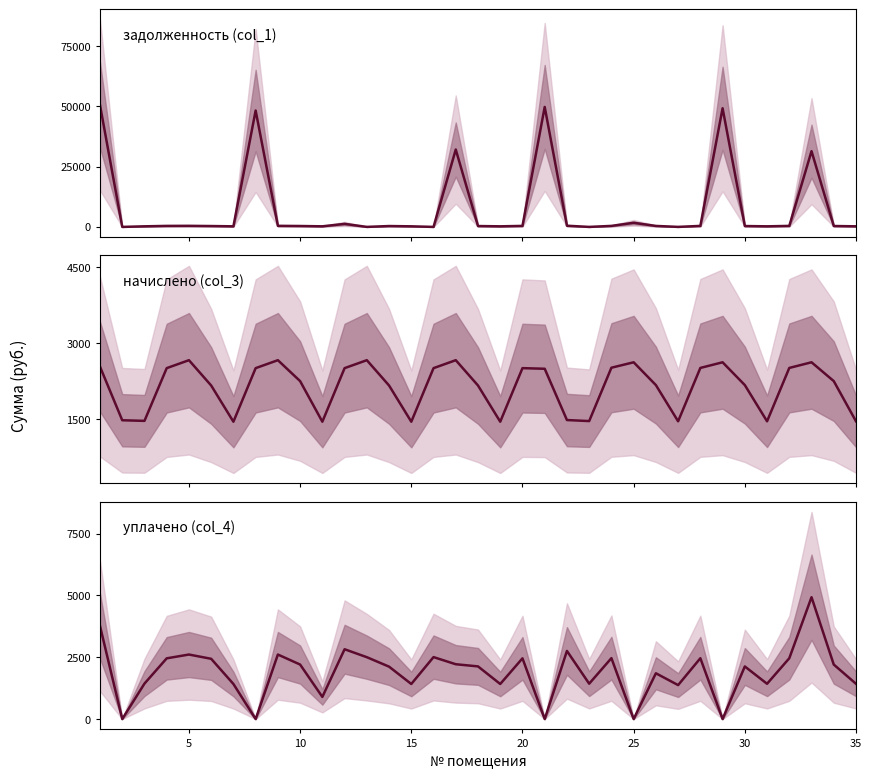

The задолженность (col_1) series shows 742.2 at 23. True or false?

False